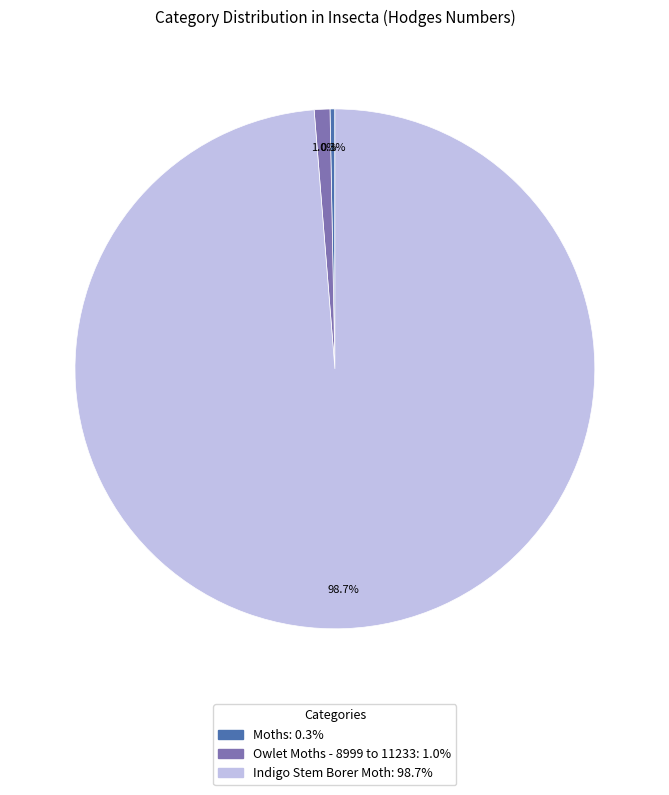

To the nearest percent, what is the difference between the Moths and Indigo Stem Borer Moth slice percentages?

98%